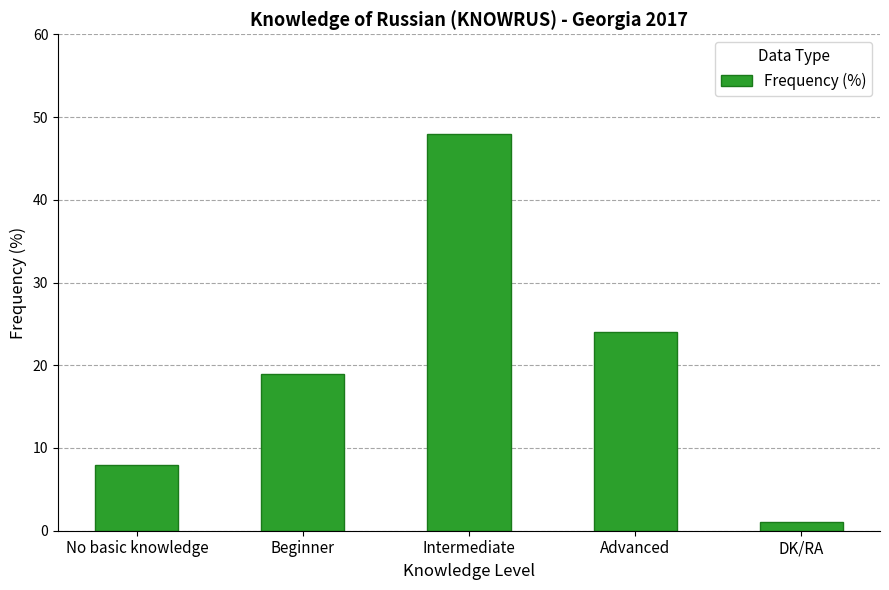

Approximately how many times larger is the value at Beginner compared to Advanced?

0.8